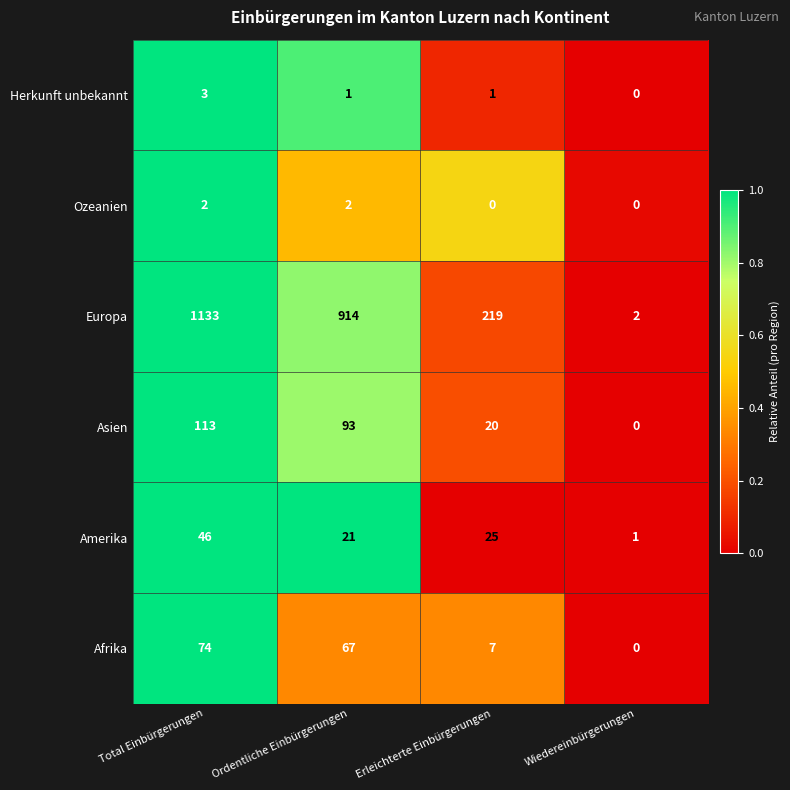

How many positive values does the Ozeanien series have?

2